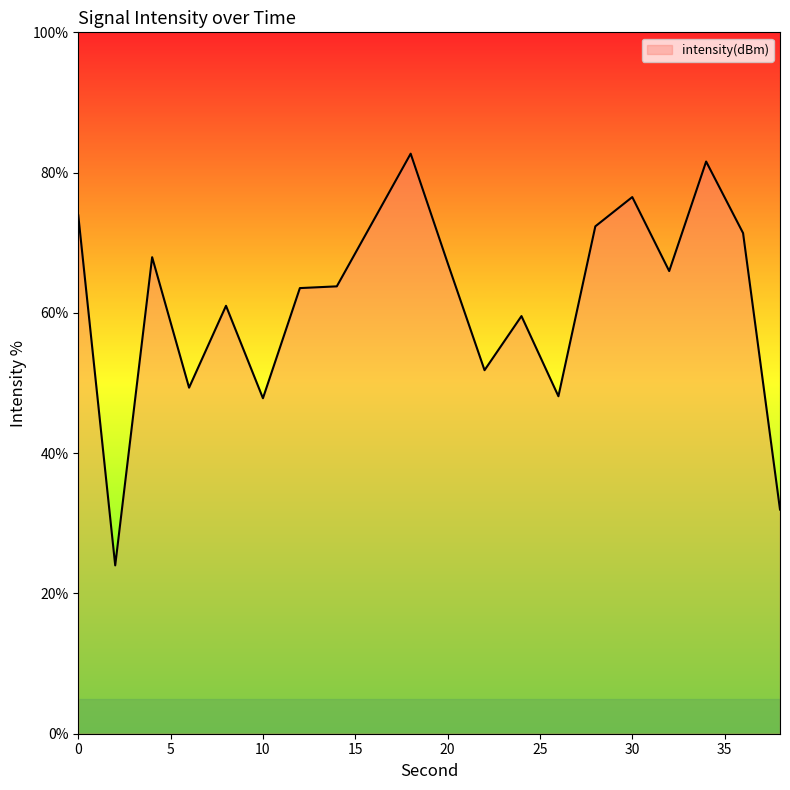

What is the difference between the maximum and minimum values?

58.7